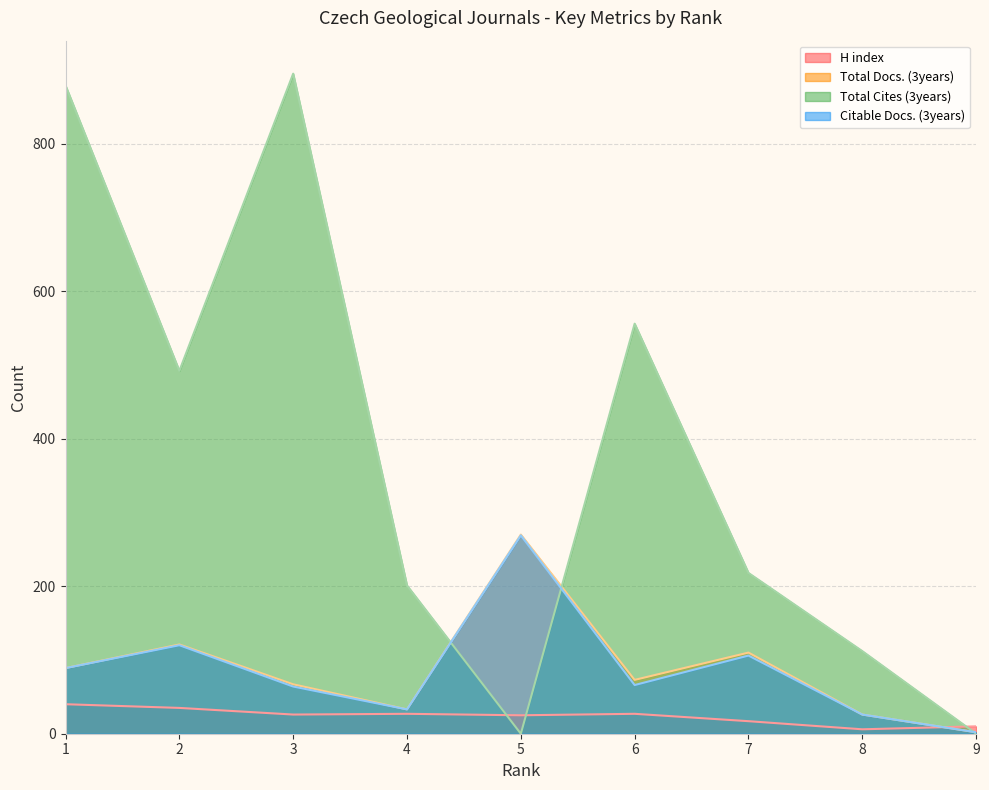

List the labels in order of Total Docs. (3years) value, smallest first.

9, 8, 4, 3, 6, 1, 7, 2, 5